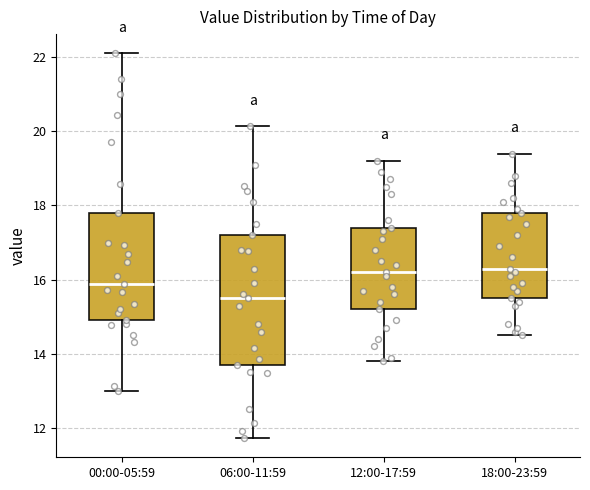

Where does the upper whisker of the box for 12:00-17:59 end on the y-axis? The values are not printed on the chart, so give them approximately, as read against the axis.

19.2